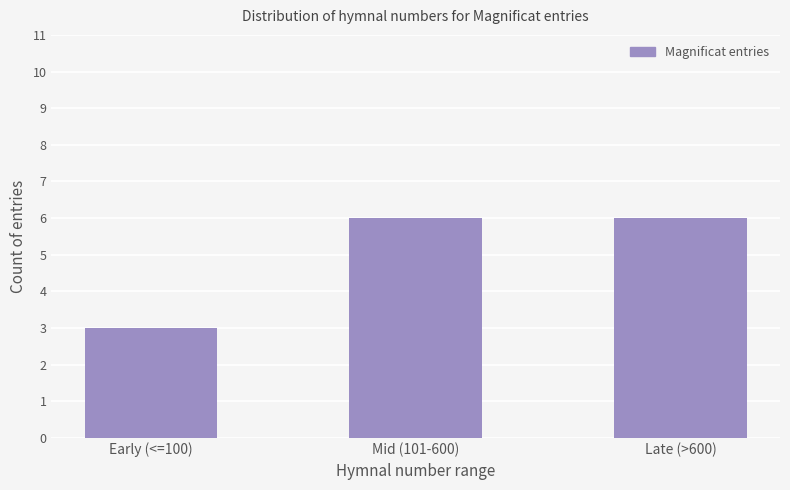

The value at Mid (101-600) is 9. True or false?

False